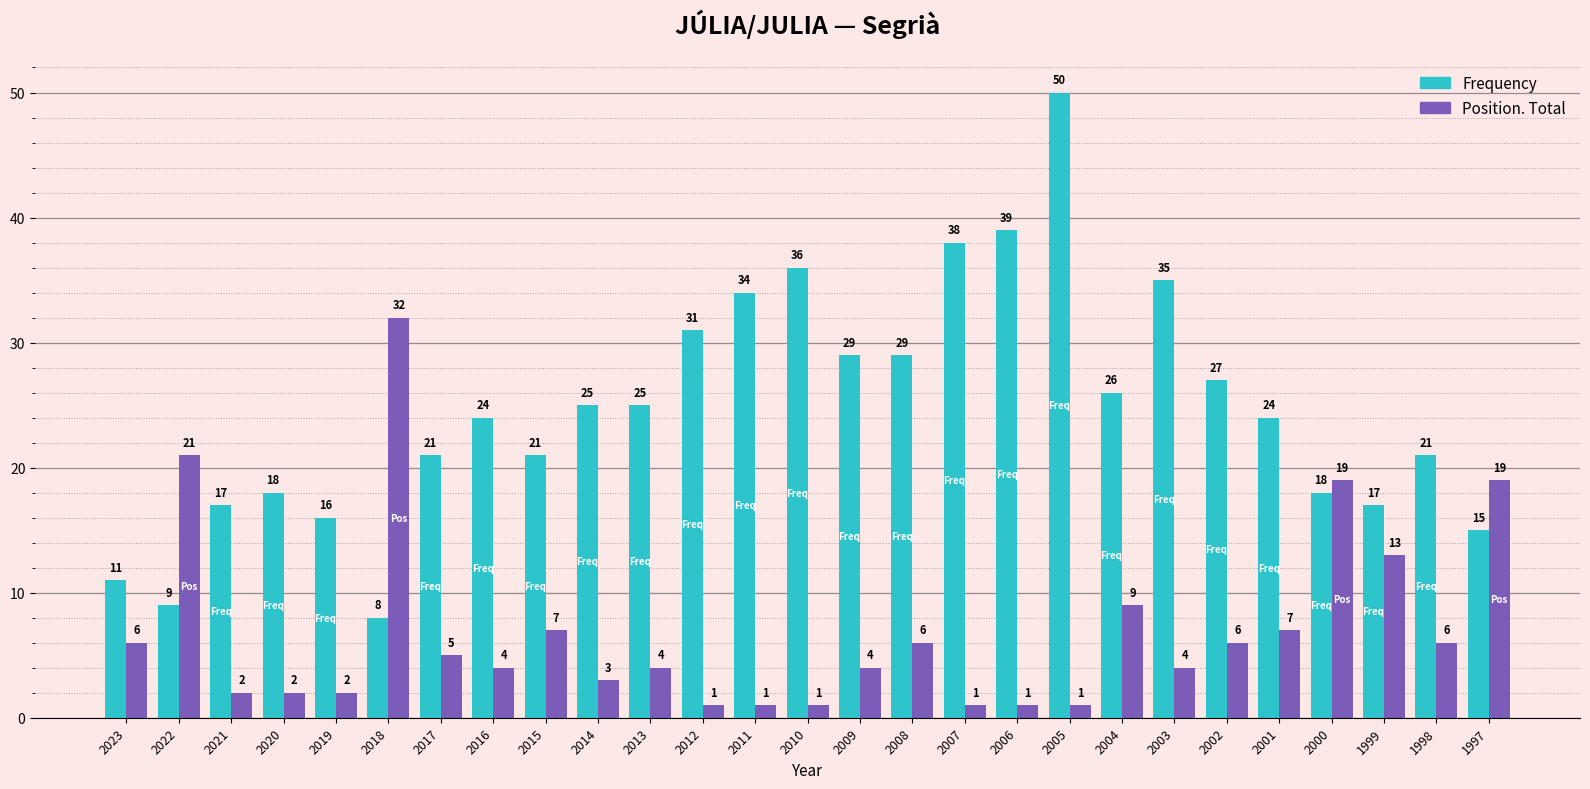

Reading left to right, what are all the values shown in this chart?

Frequency: 11	9	17	18	16	8	21	24	21	25	25	31	34	36	29	29	38	39	50	26	35	27	24	18	17	21	15
Position. Total: 6	21	2	2	2	32	5	4	7	3	4	1	1	1	4	6	1	1	1	9	4	6	7	19	13	6	19